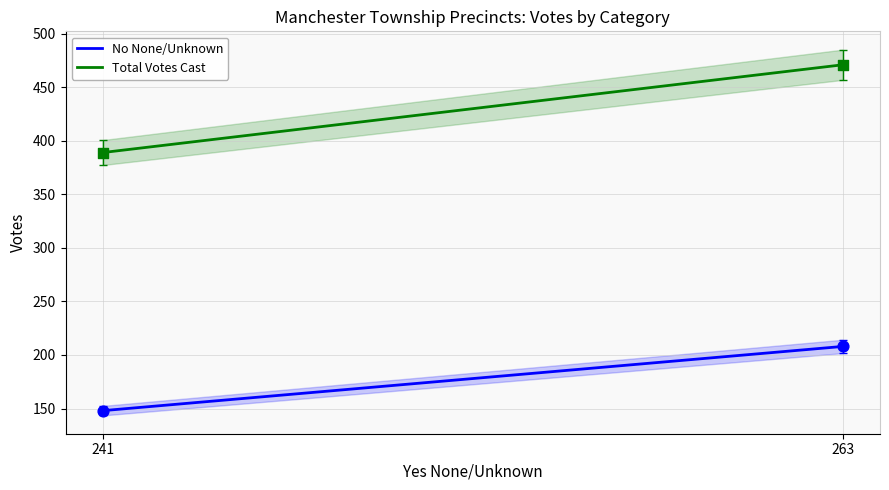

Which series reaches the minimum Y coordinate?

No None/Unknown